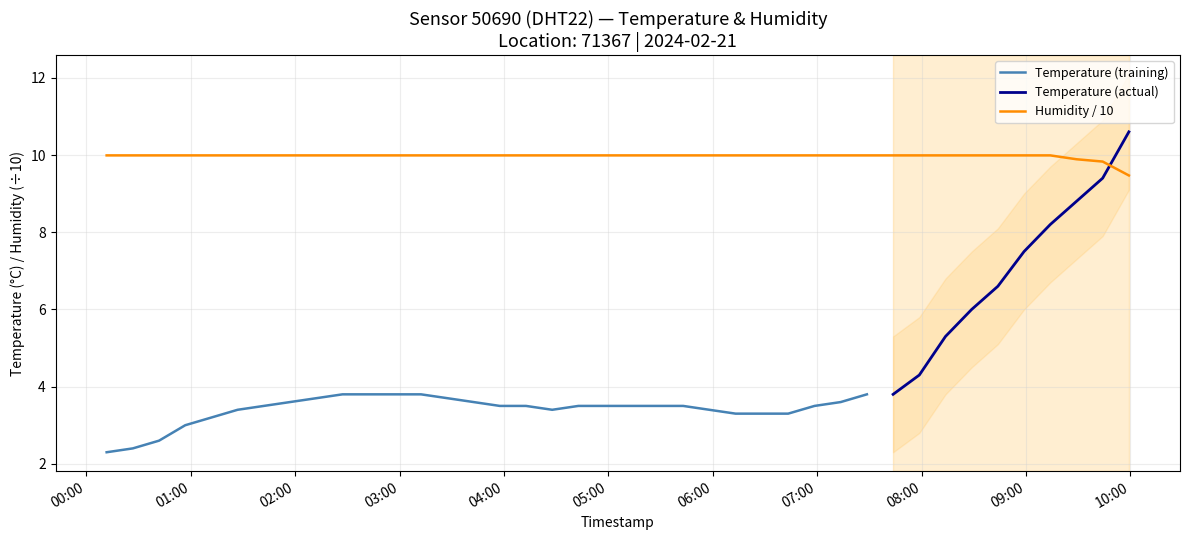

Count the number of categories in the chart.

40